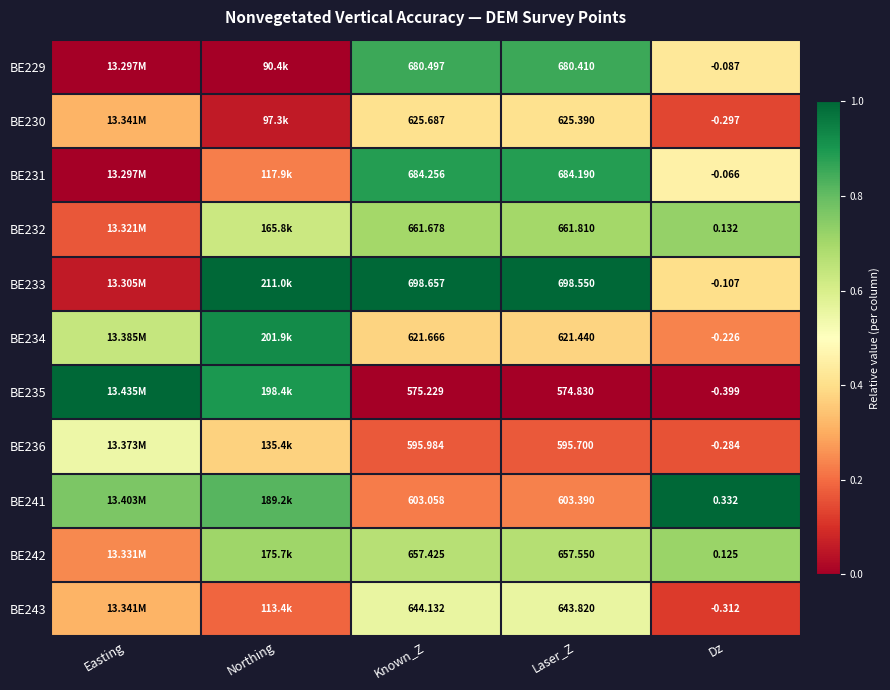

List the series in order of their peak value, lowest first.

BE230, BE236, BE243, BE242, BE232, BE229, BE231, BE234, BE233, BE235, BE241